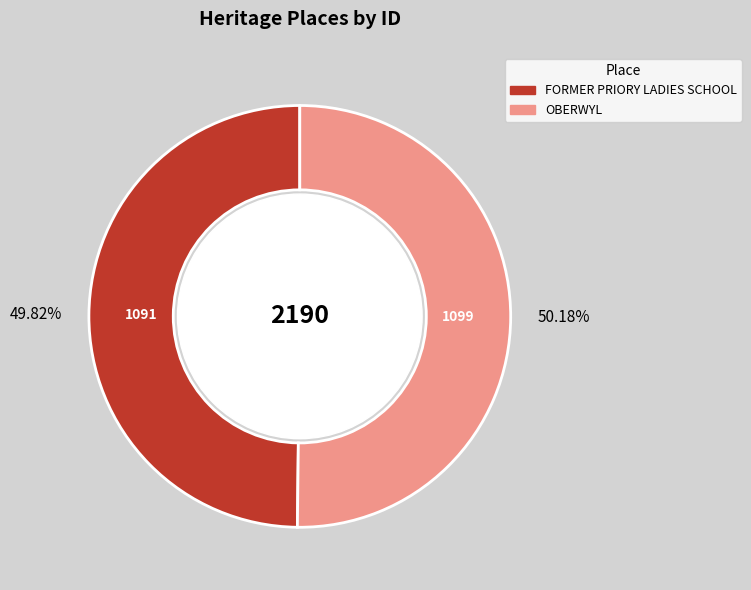

Approximately how many times larger is the value at FORMER PRIORY LADIES SCHOOL compared to OBERWYL?

1.0